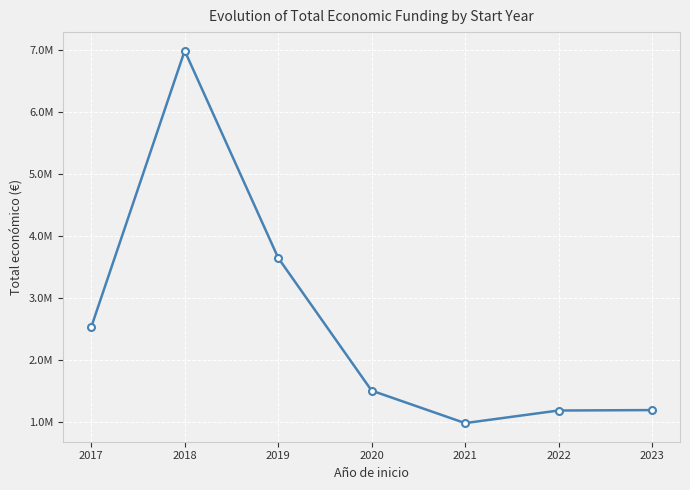

What is the average value?

2582102